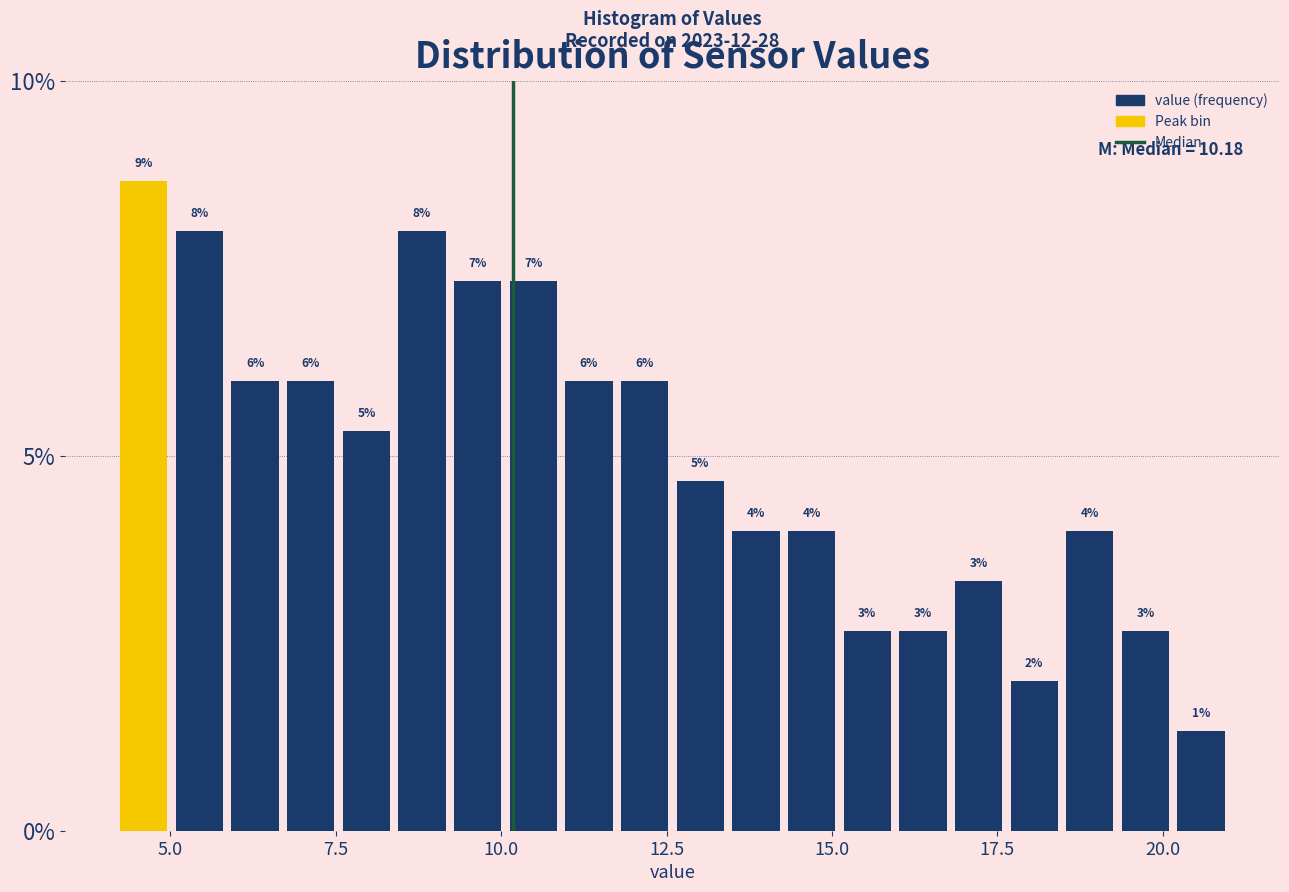

Around what value on the x-axis is the tallest bar? Give the approximate position of its centre, as read against the axis.

4.5